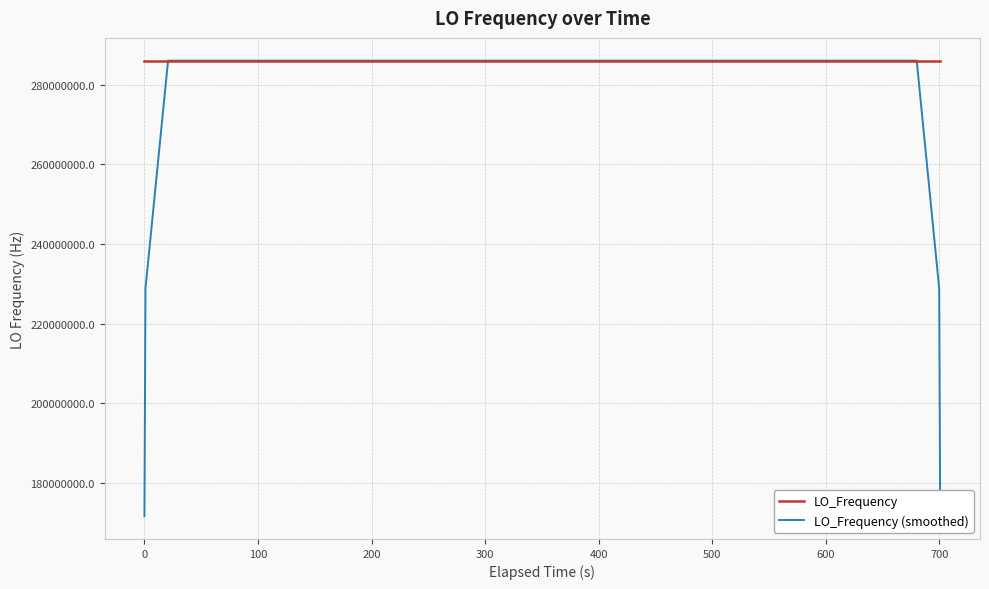

Which series has the largest range (max minus min)?

LO_Frequency (smoothed)